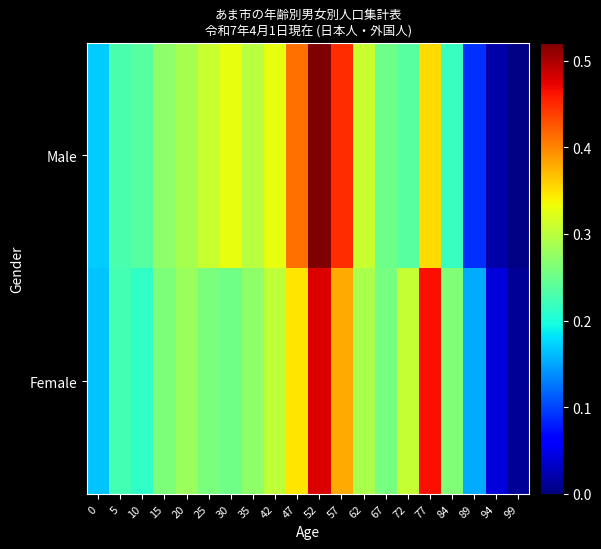

Reading left to right, extract all data points from this chart.

Male: 0=0.2	5=0.2	10=0.2	15=0.3	20=0.3	25=0.3	30=0.3	35=0.3	42=0.3	47=0.4	52=0.5	57=0.4	62=0.3	67=0.3	72=0.2	77=0.4	84=0.2	89=0.1	94=0.0	99=0.0
Female: 0=0.2	5=0.2	10=0.2	15=0.3	20=0.3	25=0.3	30=0.3	35=0.3	42=0.3	47=0.3	52=0.5	57=0.4	62=0.3	67=0.3	72=0.3	77=0.5	84=0.3	89=0.2	94=0.0	99=0.0